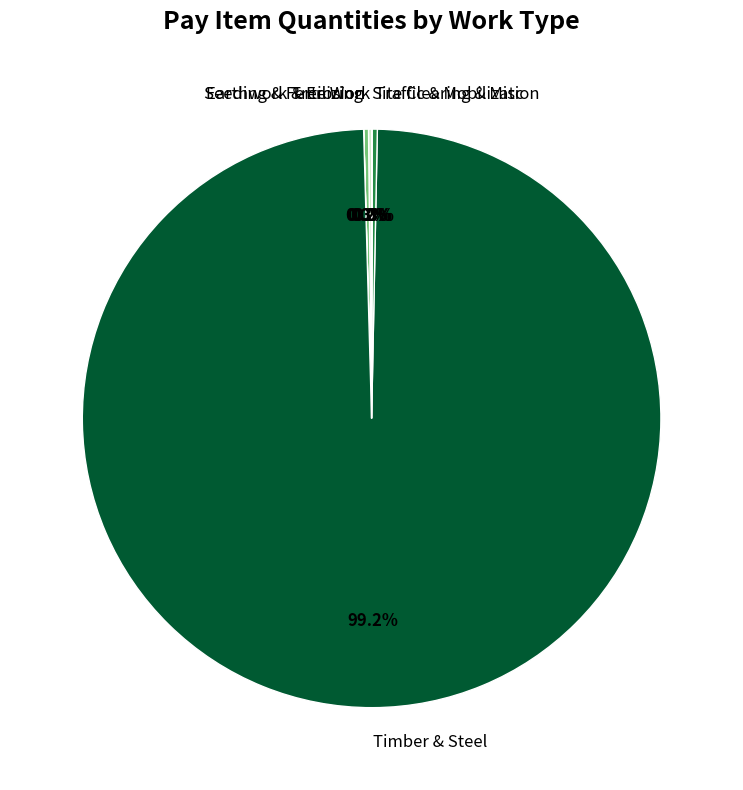

What is the largest slice in the pie chart?

Timber & Steel